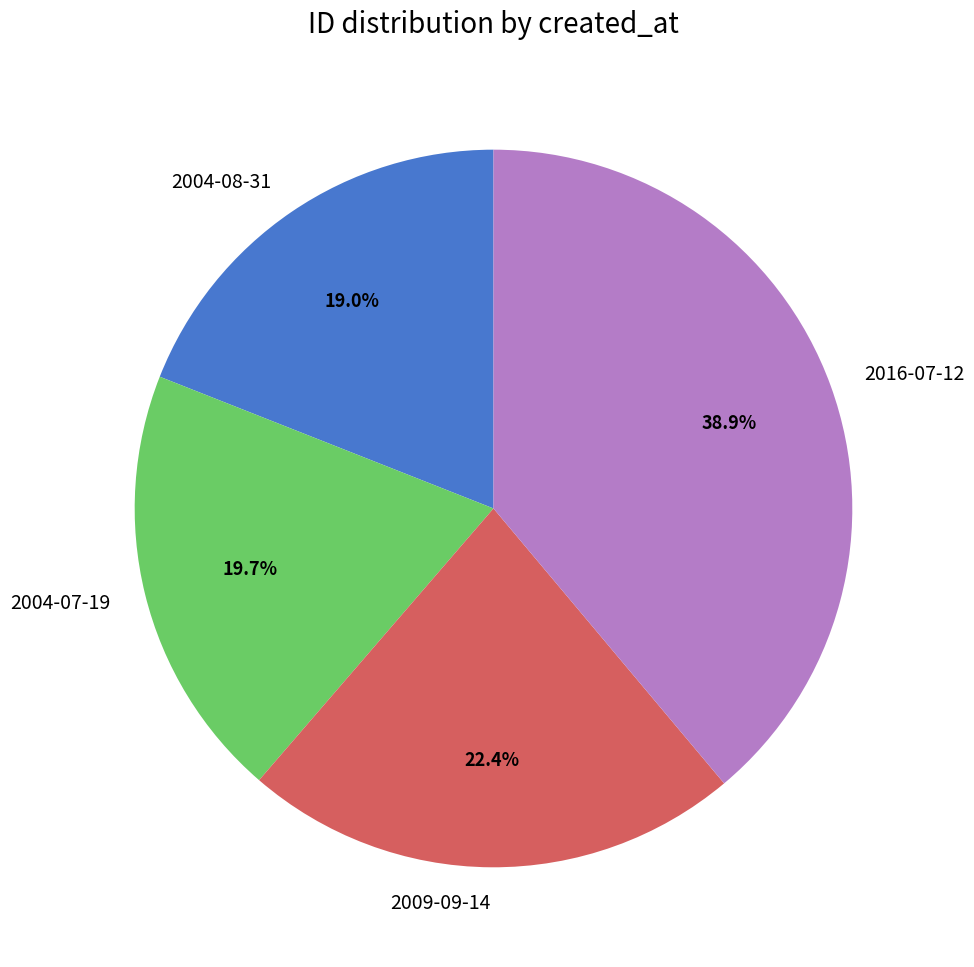

Between 2004-07-19 and 2009-09-14, which is larger?

2009-09-14